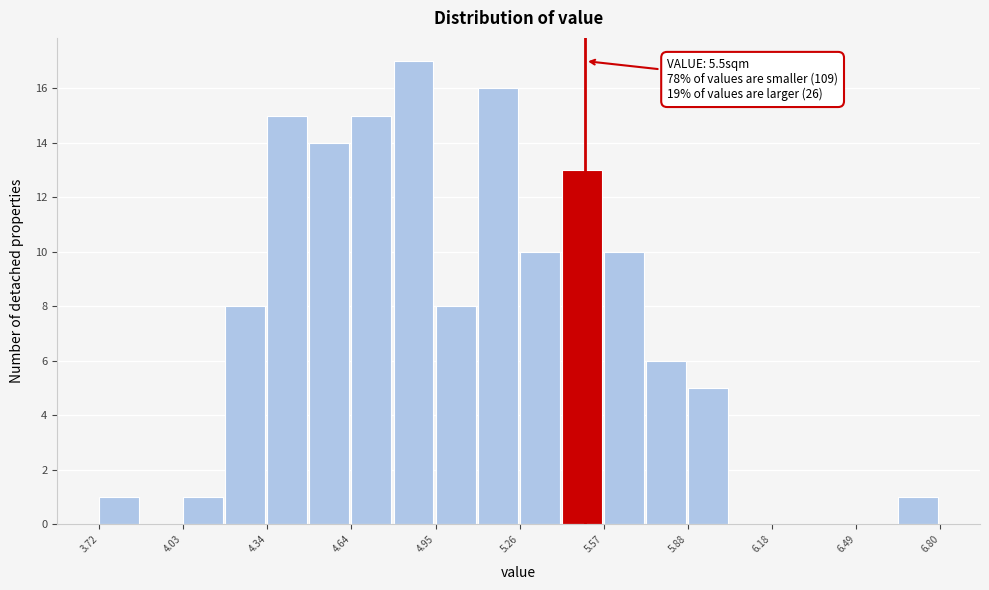

Around what value on the x-axis is the tallest bar? Give the approximate position of its centre, as read against the axis.

4.85